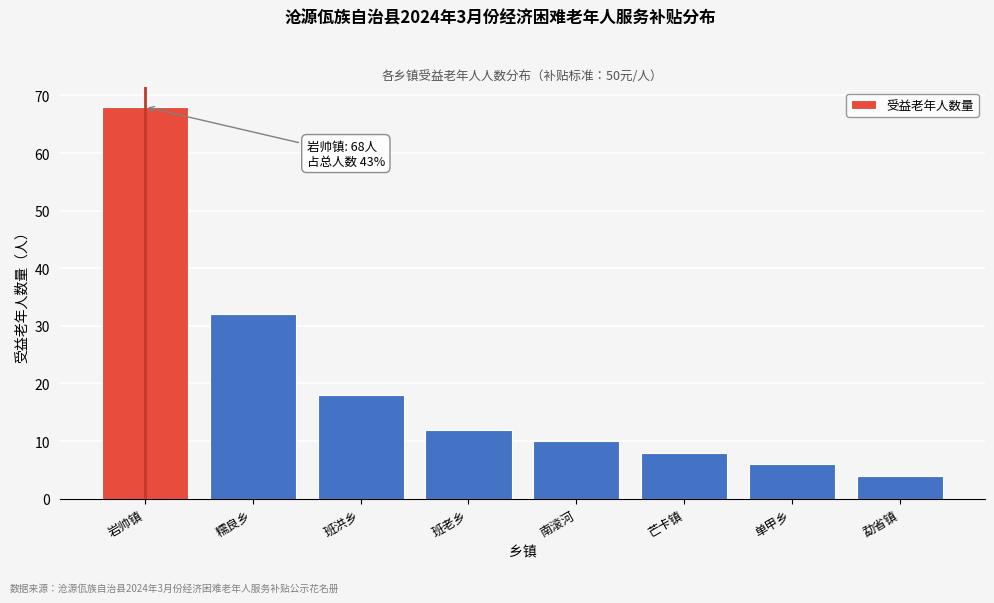

Reading left to right, extract all data points from this chart.

岩帅镇=68	糯良乡=32	班洪乡=18	班老乡=12	南滚河=10	芒卡镇=8	单甲乡=6	勐省镇=4